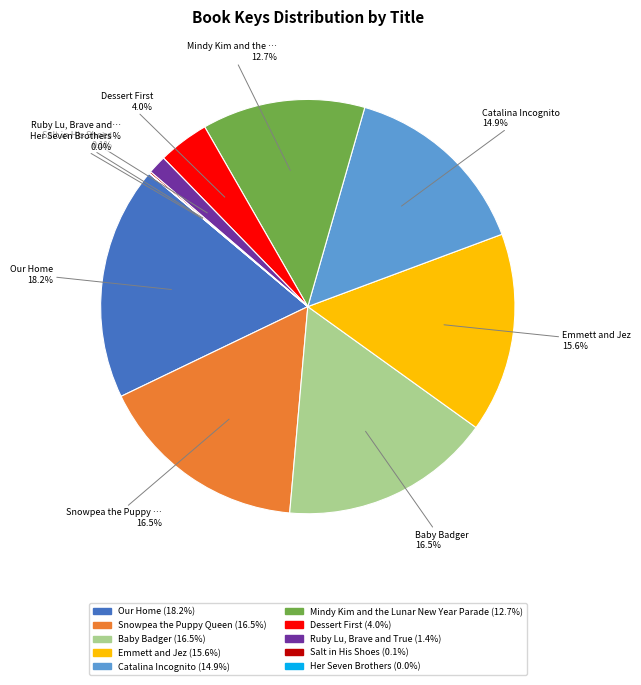

Is there a majority slice in this chart?

No